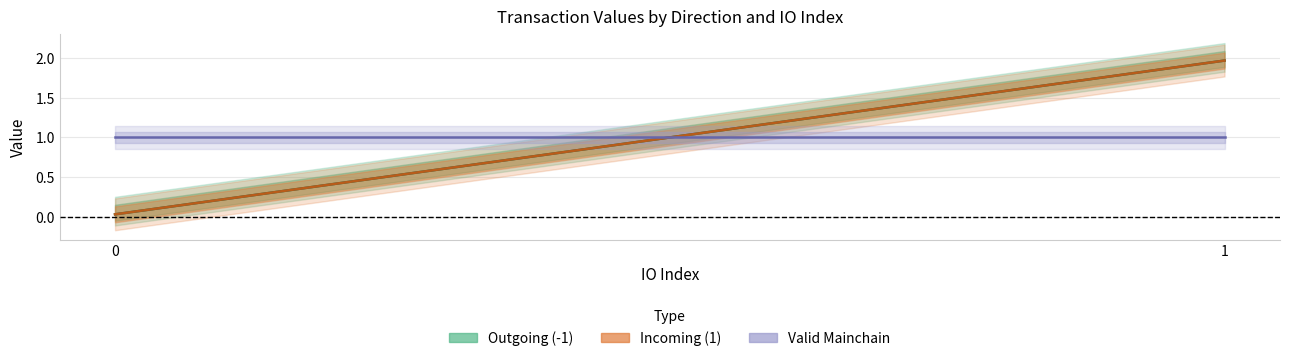

Is it true that valid_mainchain equals 1.0 at 1?

True